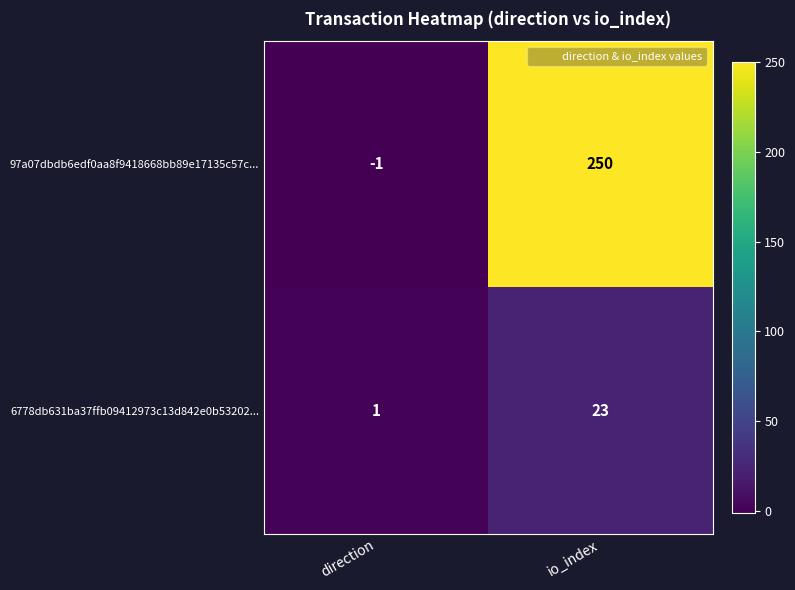

True or false: 97a07dbdb6edf0aa8f9418668bb89e17135c57c... has a value of -1 at direction.

True